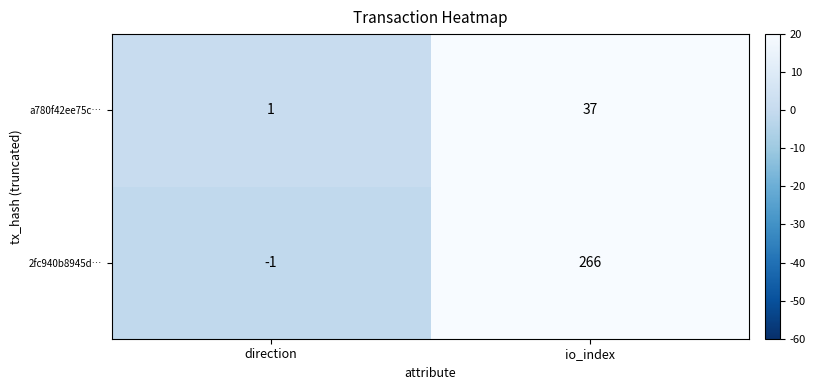

How many categories are shown in the chart?

2